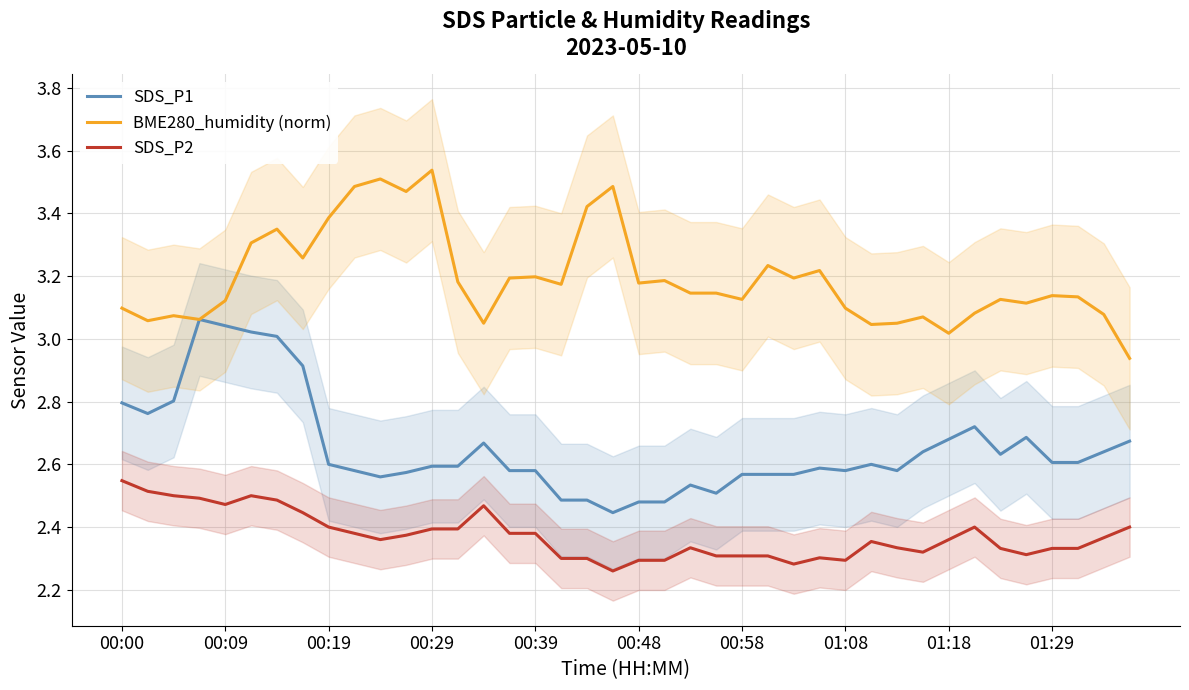

True or false: SDS_P1 and SDS_P2 intersect in this chart.

False